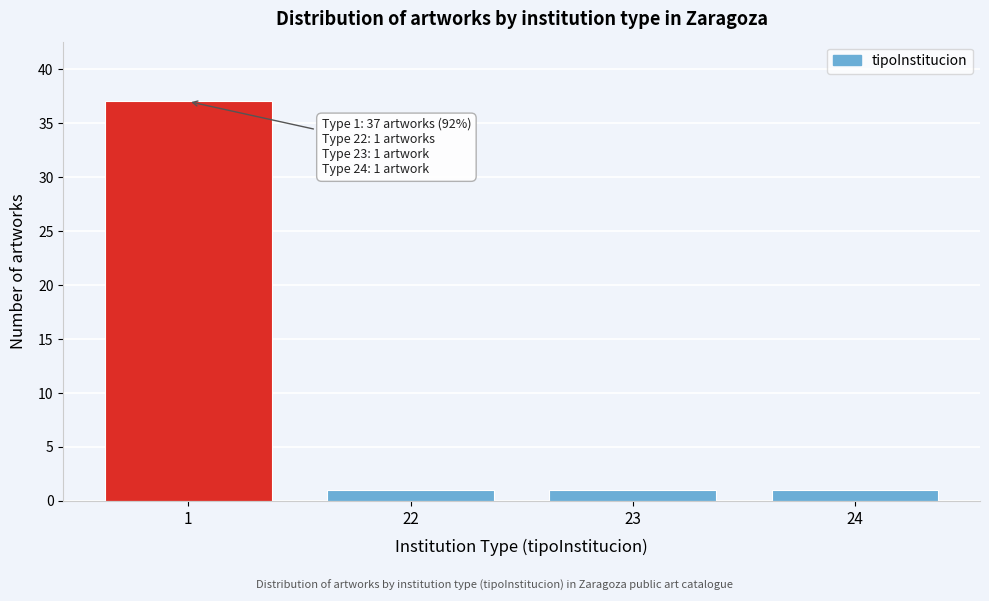

Reading left to right, transcribe all the data shown in this chart.

37	1	1	1